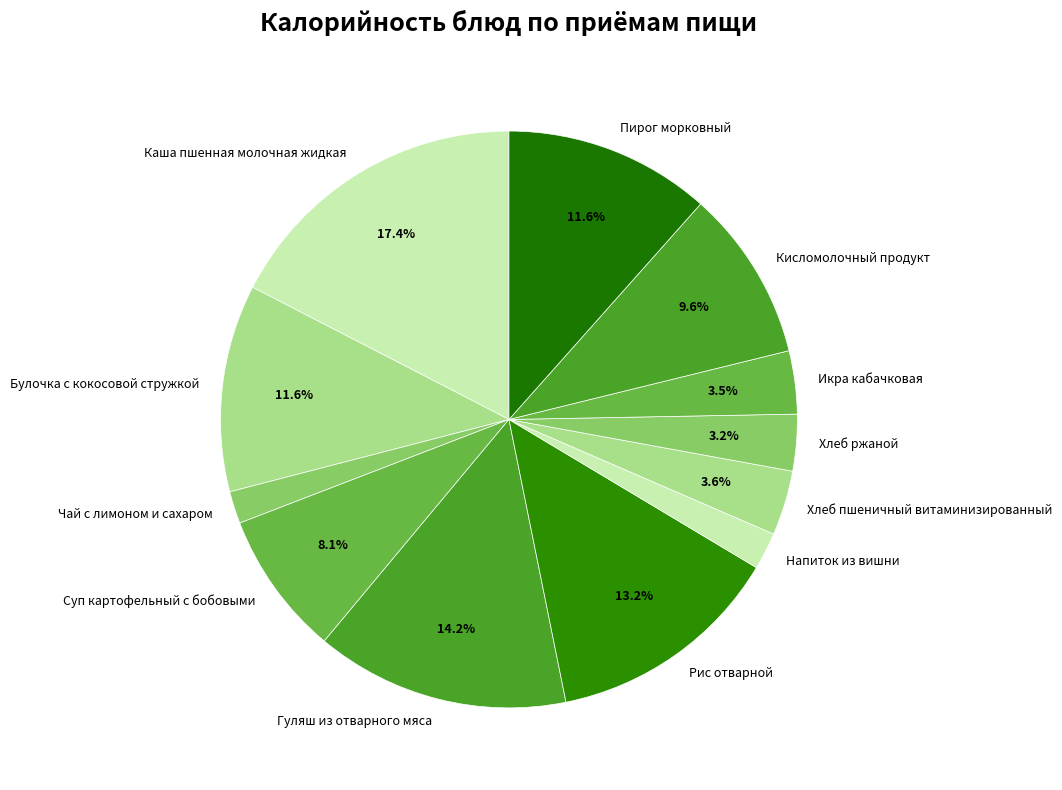

What portion of the pie excludes Хлеб пшеничный витаминизированный?

96.4%